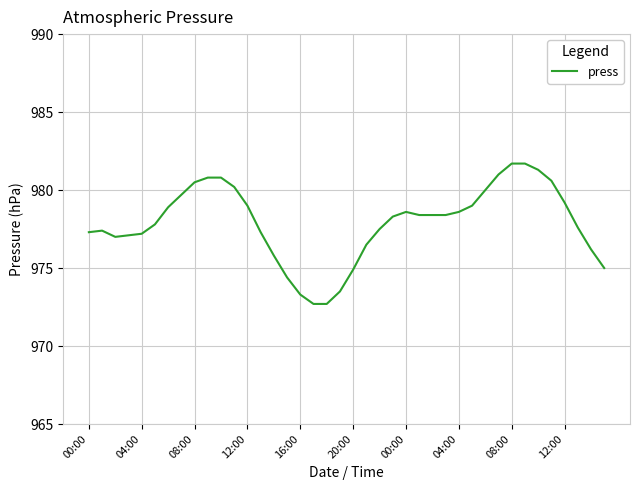

Does the chart display data point markers on the line(s)?

No